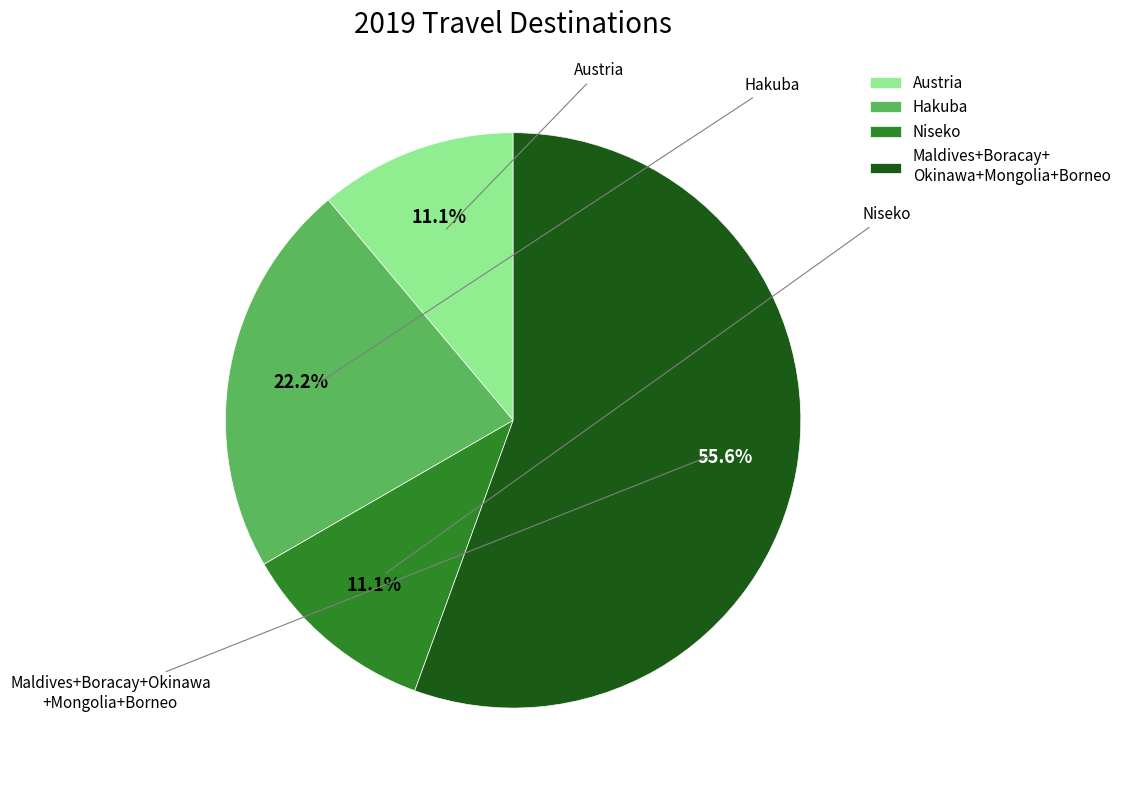

To the nearest percent, what percentage of the pie is Niseko?

11%